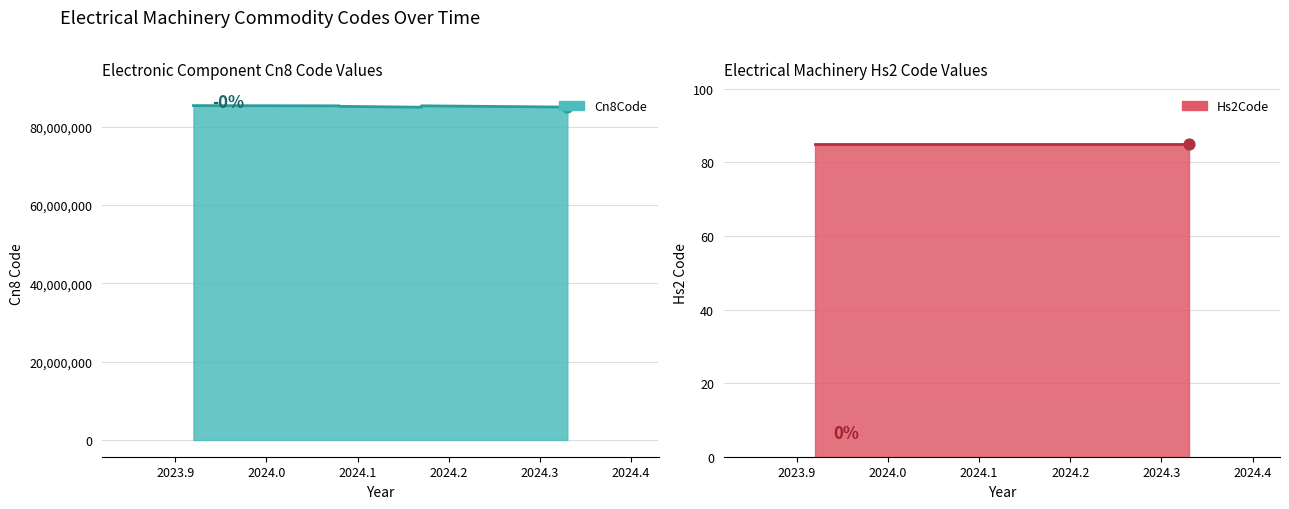

At how many categories does at least one series exceed 84989077?

6